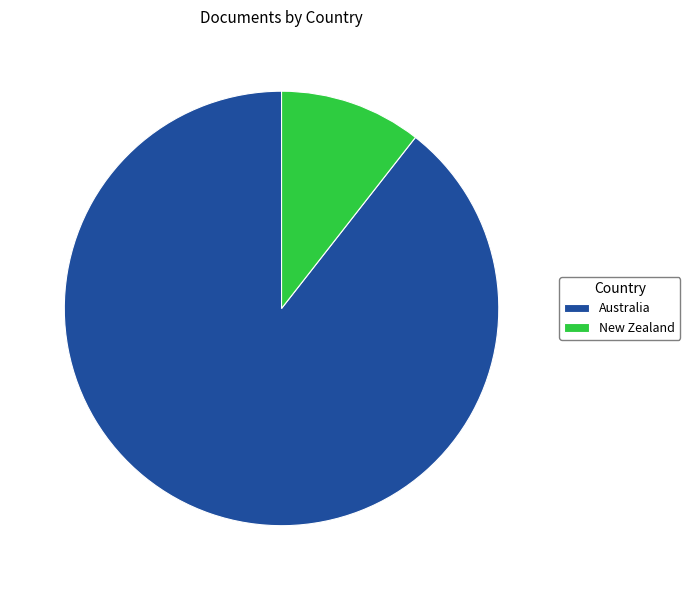

True or false: New Zealand accounts for 11% of the total.

True